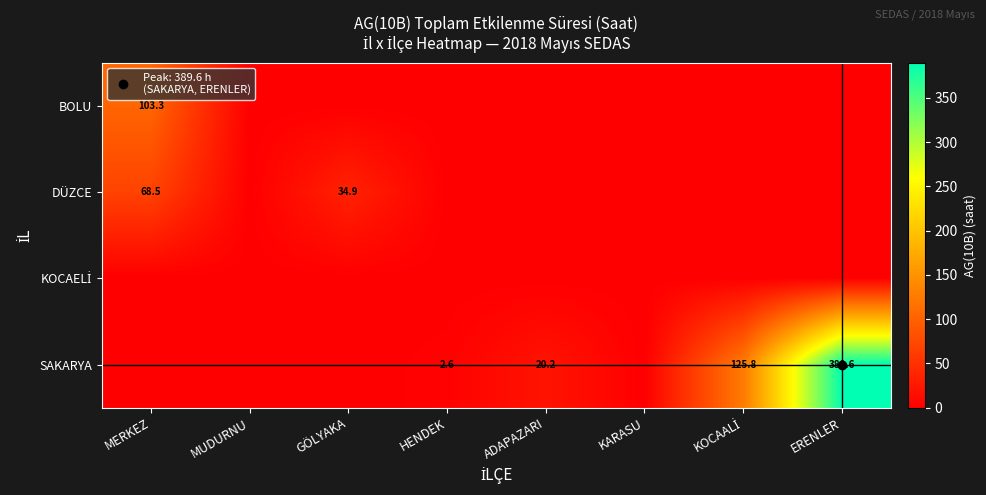

At which category is the sum across all series the highest?

ERENLER